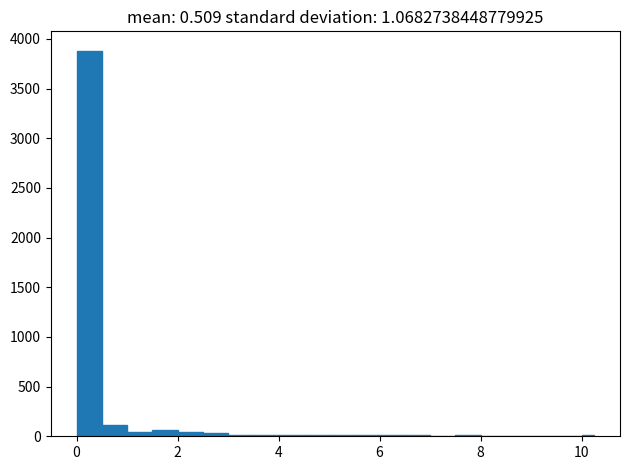

Read against the x-axis, roughly where is the centre of the tallest bar?

0.2